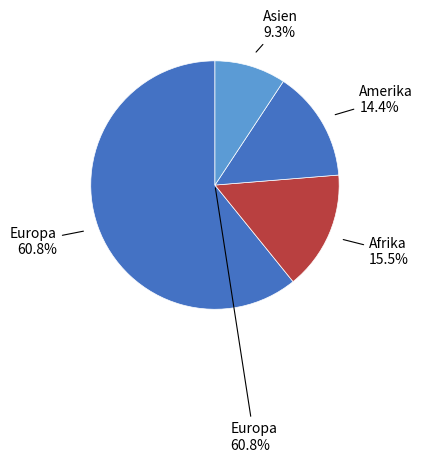

Count the number of slices in the pie.

4